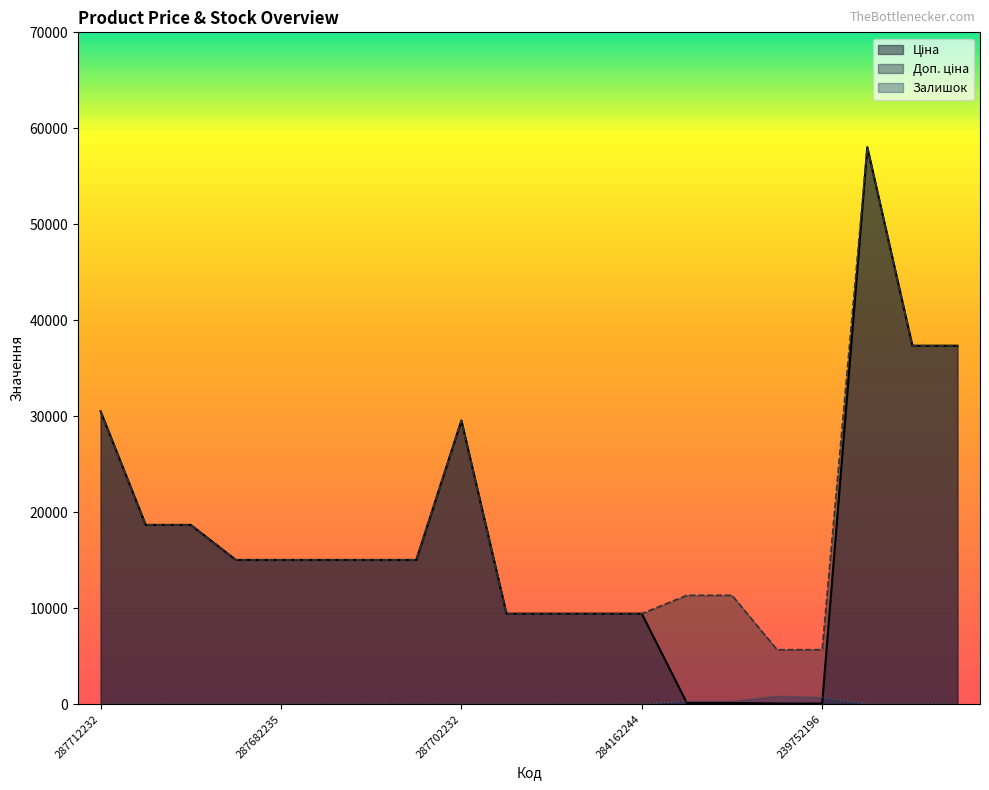

Which series has the widest spread of values?

Ціна